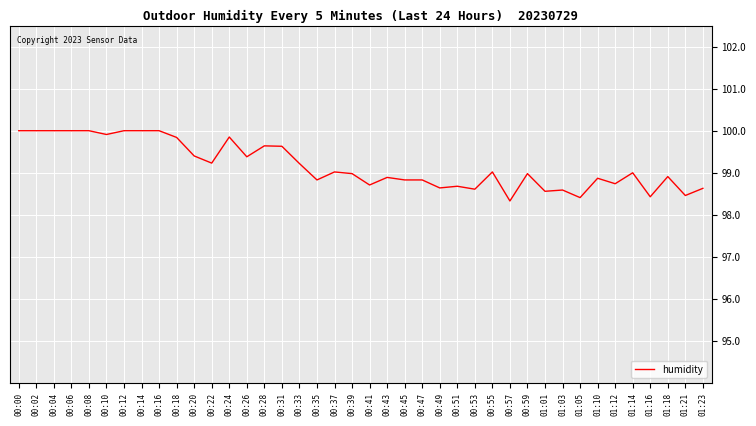

What is the sum of the values at 01:03 and 00:10?

198.5